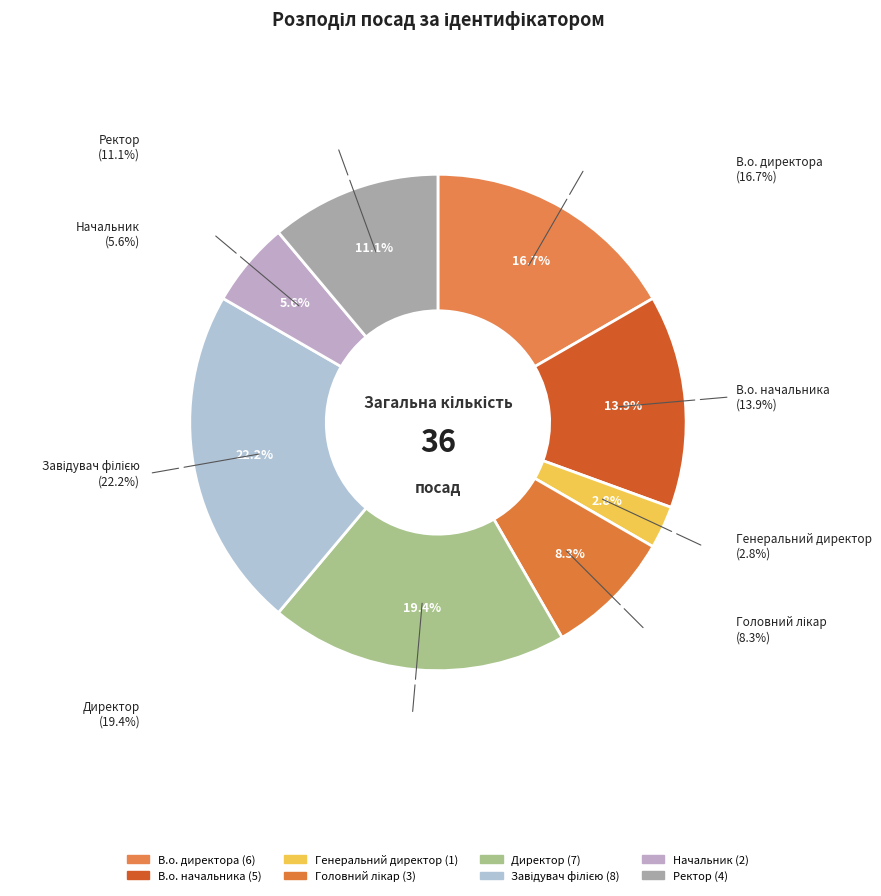

Does Головний лікар account for over 50% of the chart?

No